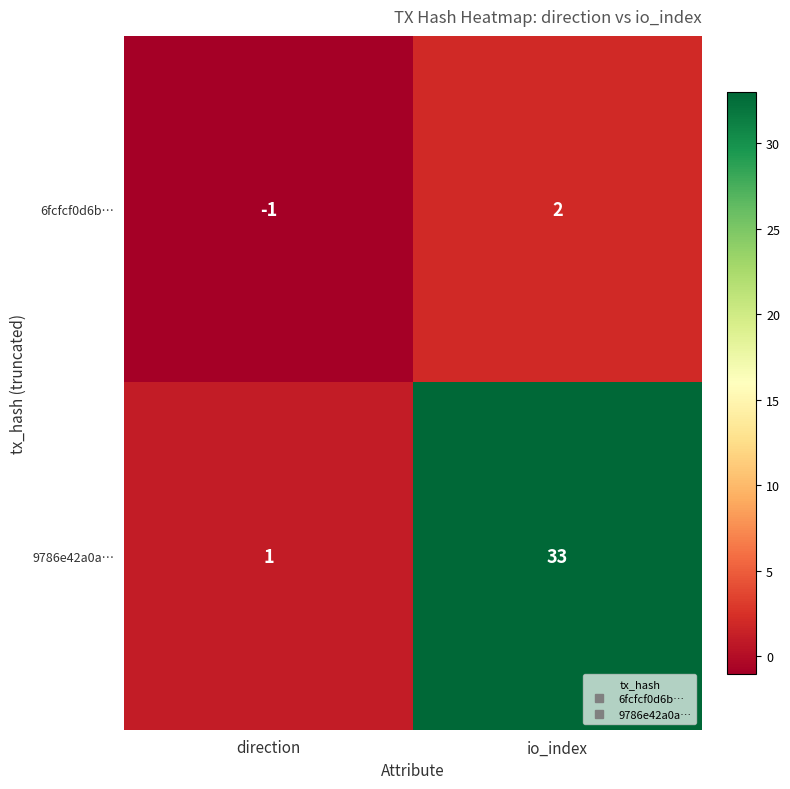

How many data points does each series have?

2